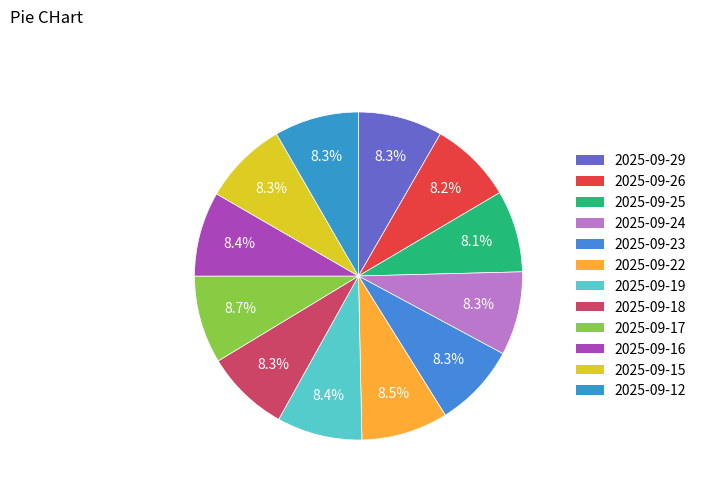

To the nearest percent, what portion does 2025-09-26 represent?

8%